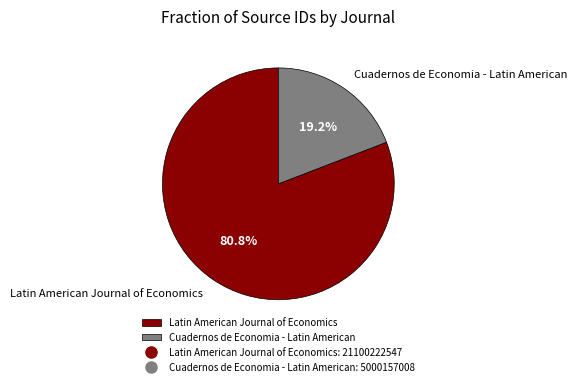

Which category has the smallest portion of the pie?

Cuadernos de Economia - Latin American